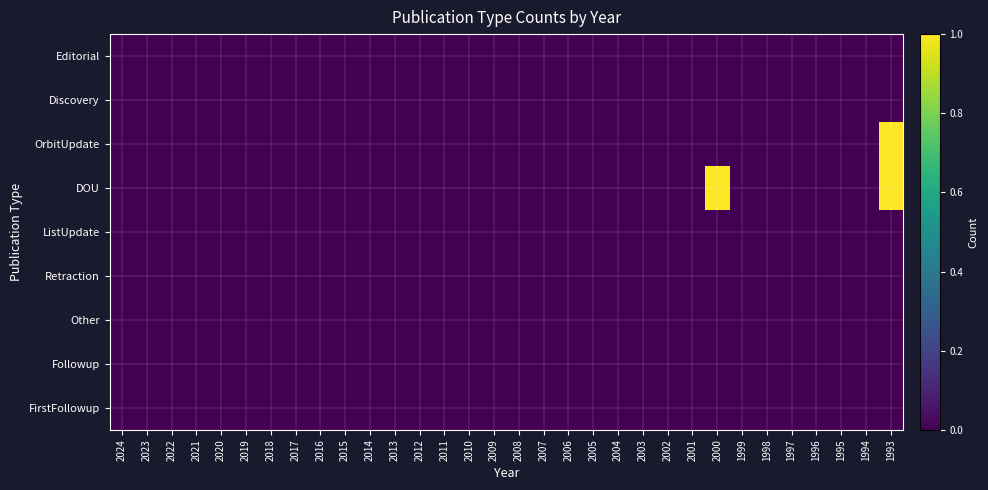

At how many categories does at least one series exceed 0?

2